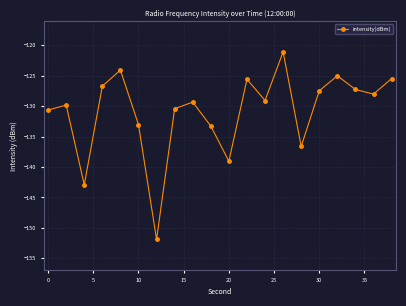

What is the smallest value displayed?

-151.9